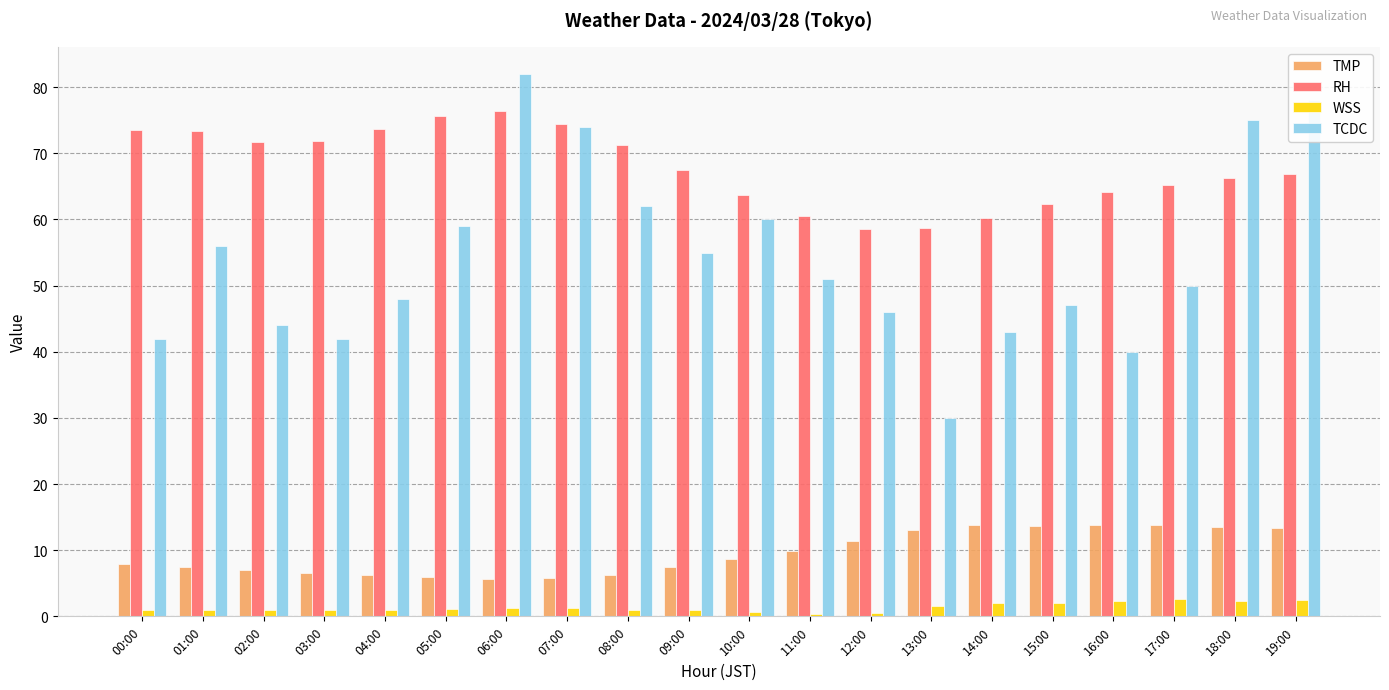

How many series are shown in this chart?

4